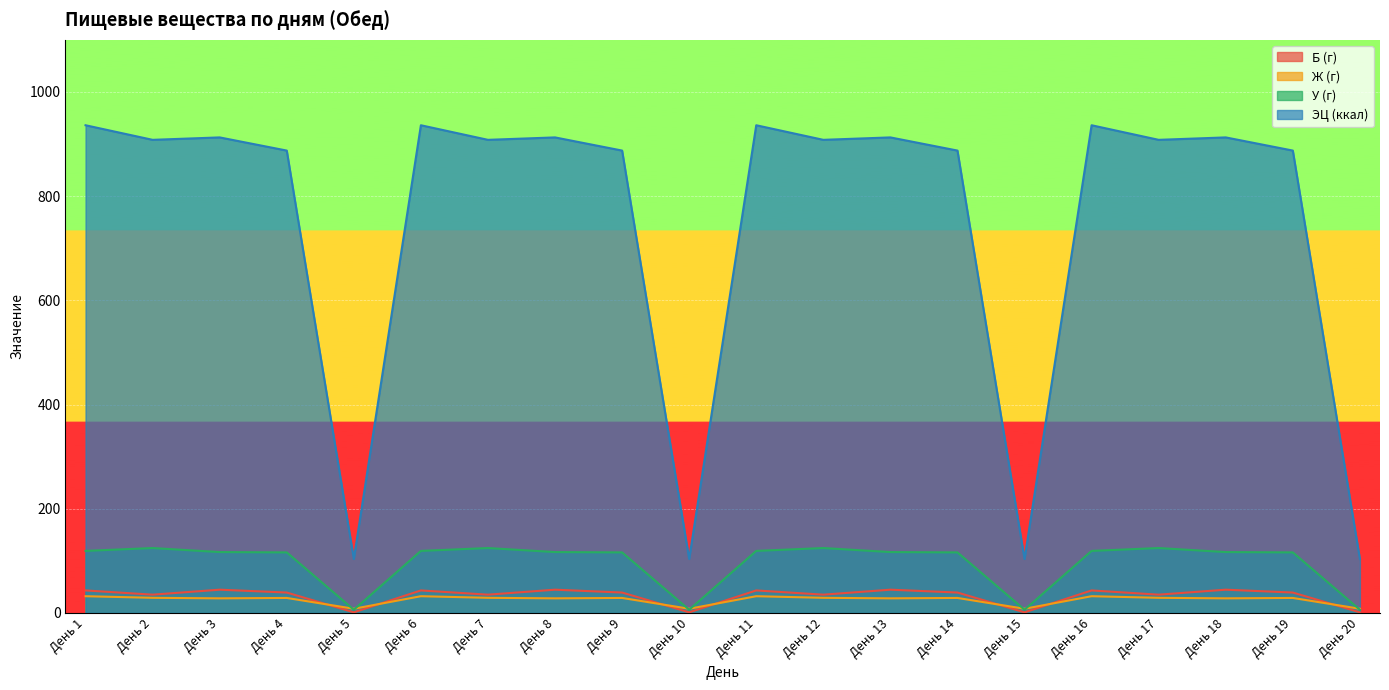

Which has a higher value, День 1 or День 19?

День 1